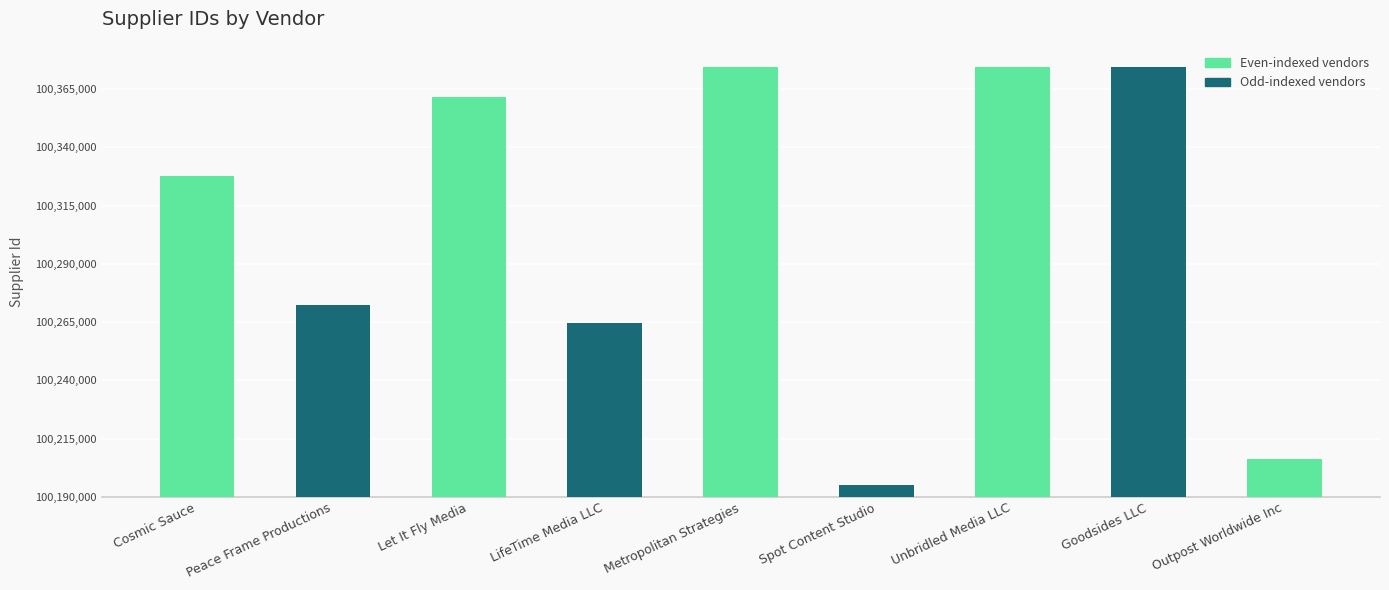

What is the value of the 1st bar from the left?

137600